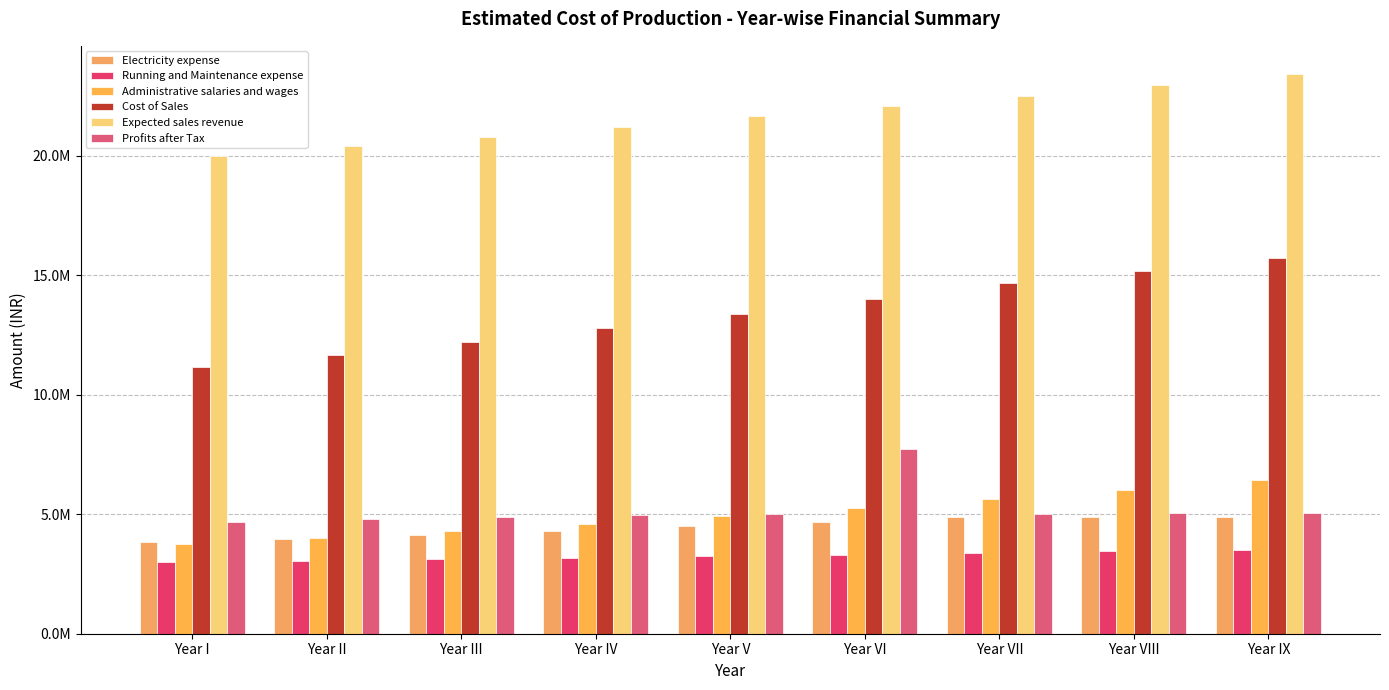

Which series has the largest total across all categories?

Expected sales revenue